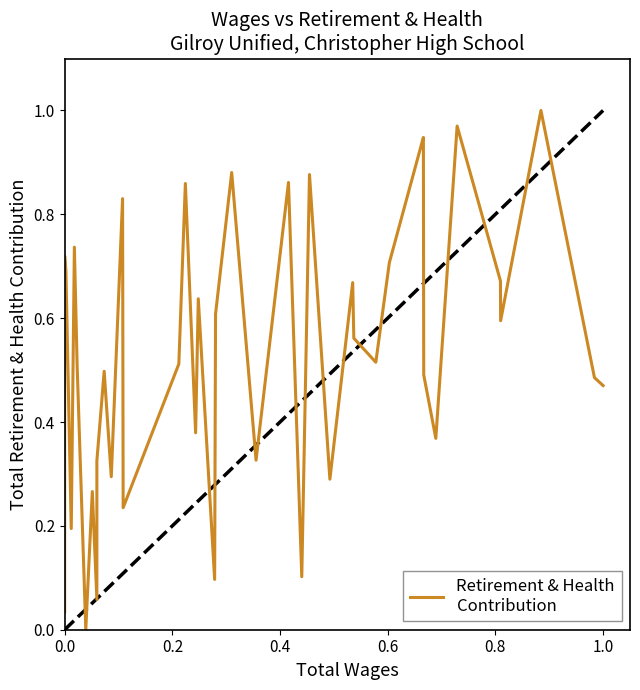

Is it true that the value at 17 is 0.9?

False